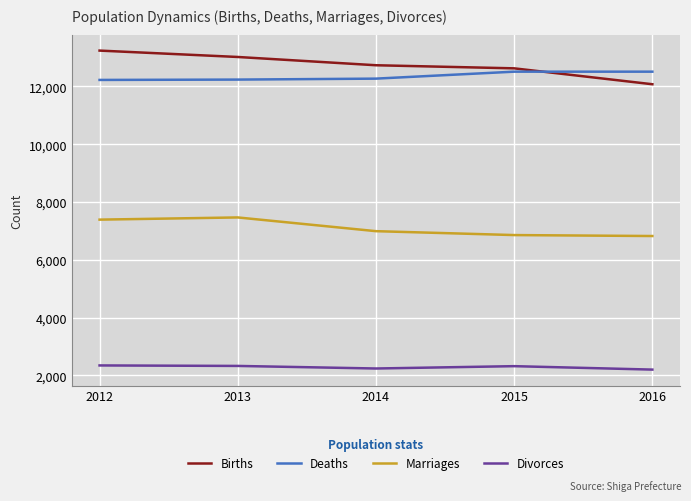

What is the spread (max minus min) of values at 2013?

10686